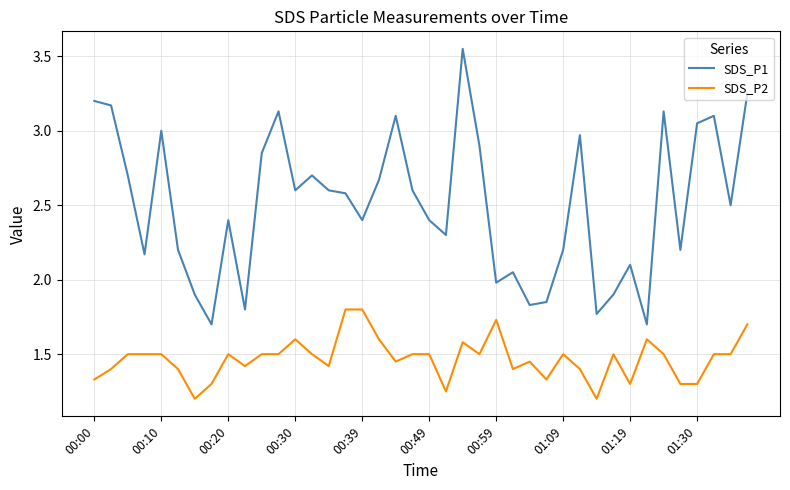

Which series has the widest spread of values?

SDS_P1